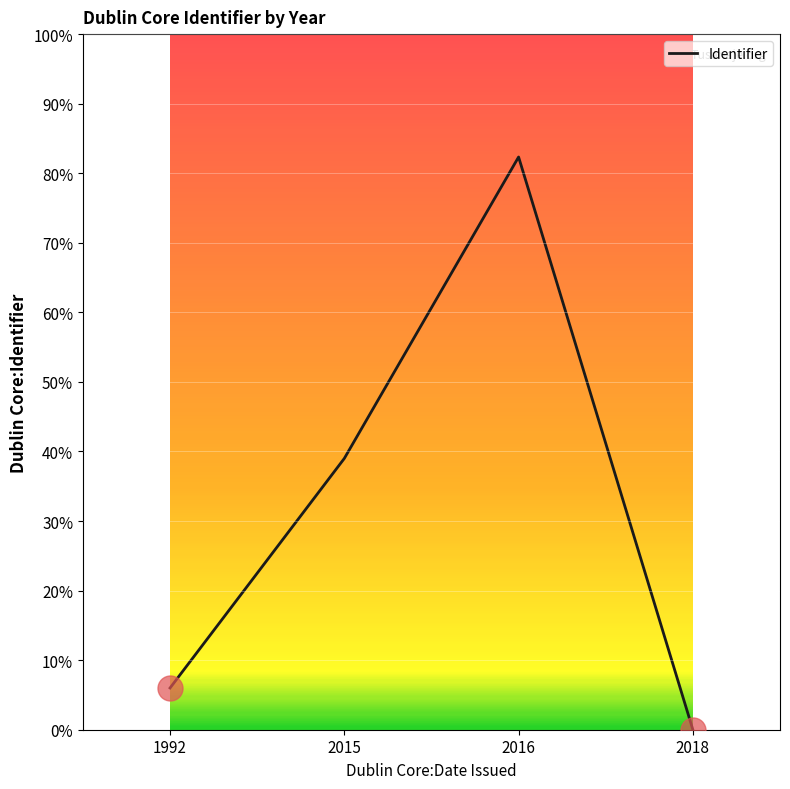

What is the change in value from 2016 to 2018?

-82.3